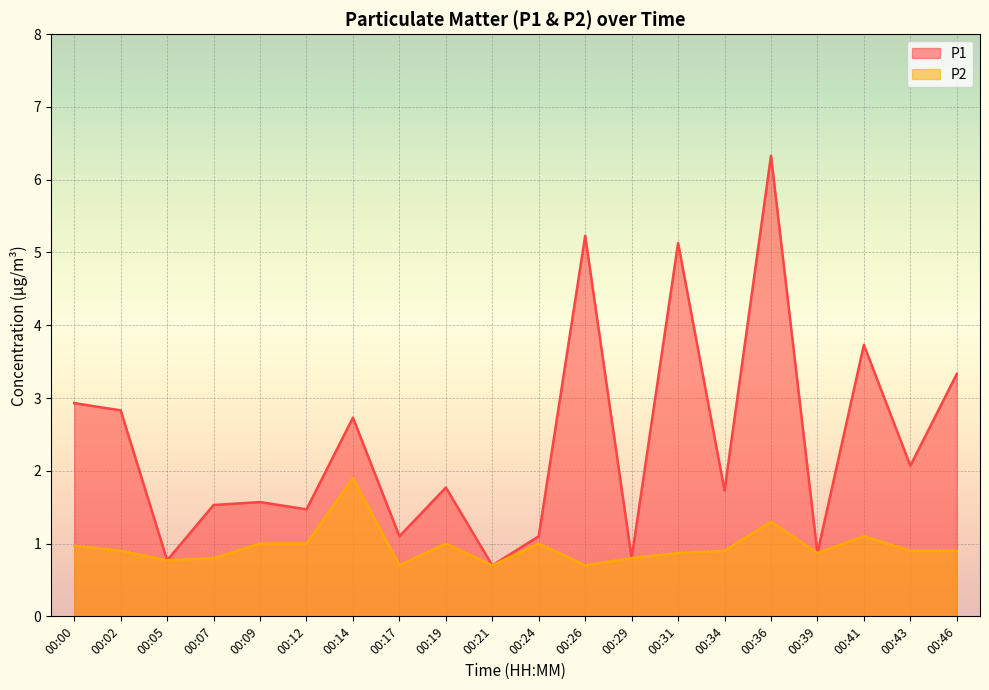

How many lines are shown in the chart?

2